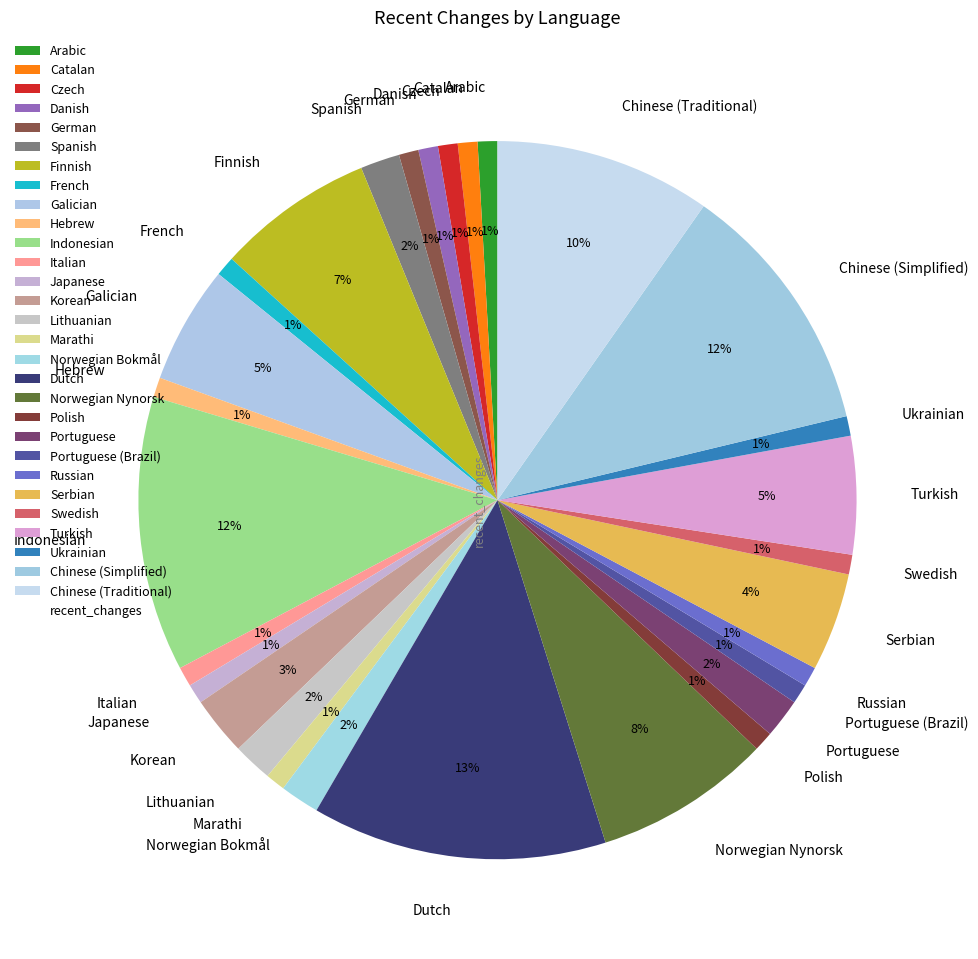

Combined, do Finnish and Galician account for over 50%?

No